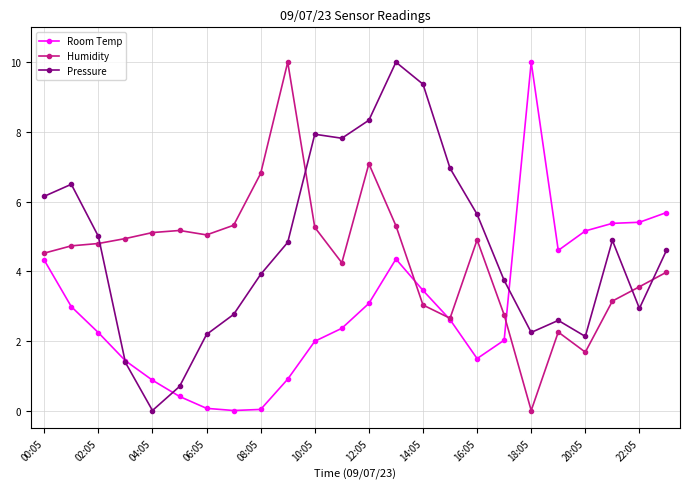

True or false: Humidity has more than 1 interior local peaks.

True